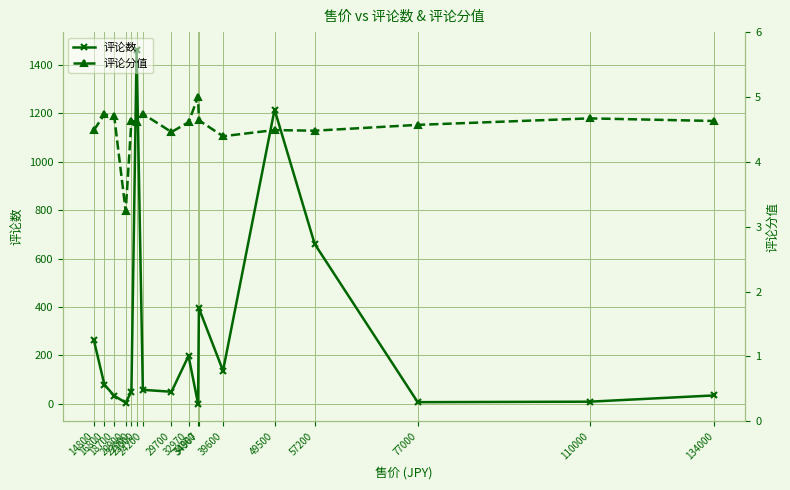

What is the total value across all series at 32970?

202.6